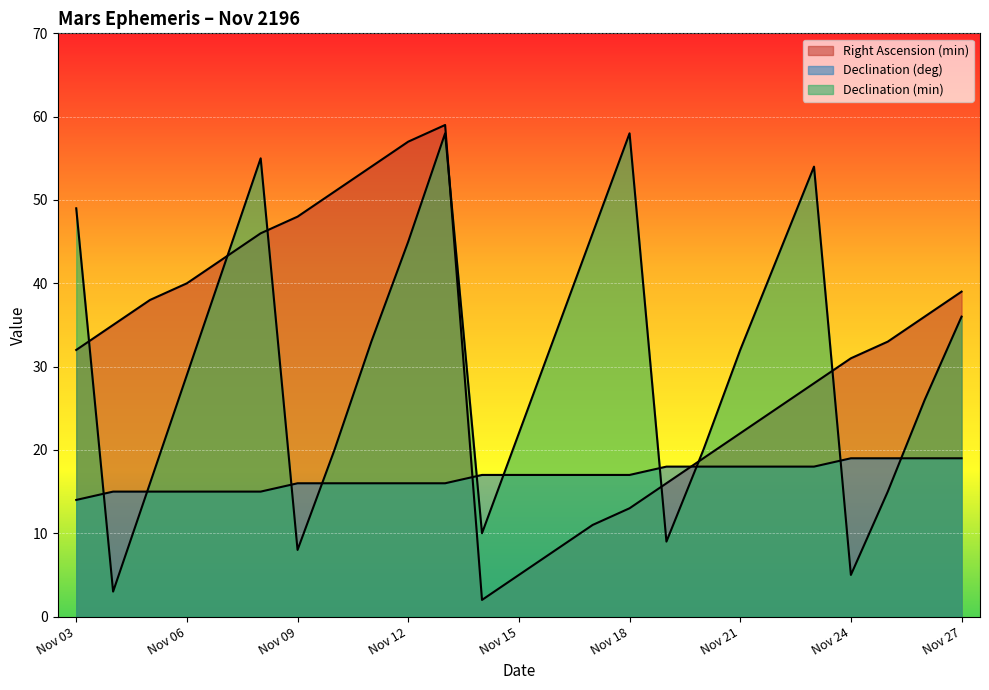

Is it true that Declination (min) equals 32 at Nov 21?

True